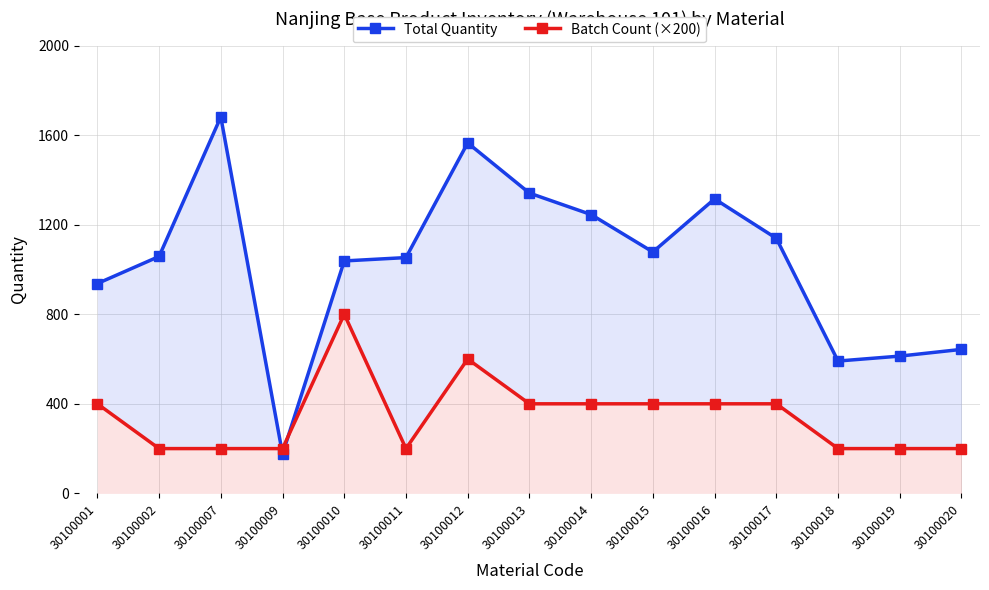

List the series in order of their overall mean, lowest first.

Batch Count (×200), Total Quantity